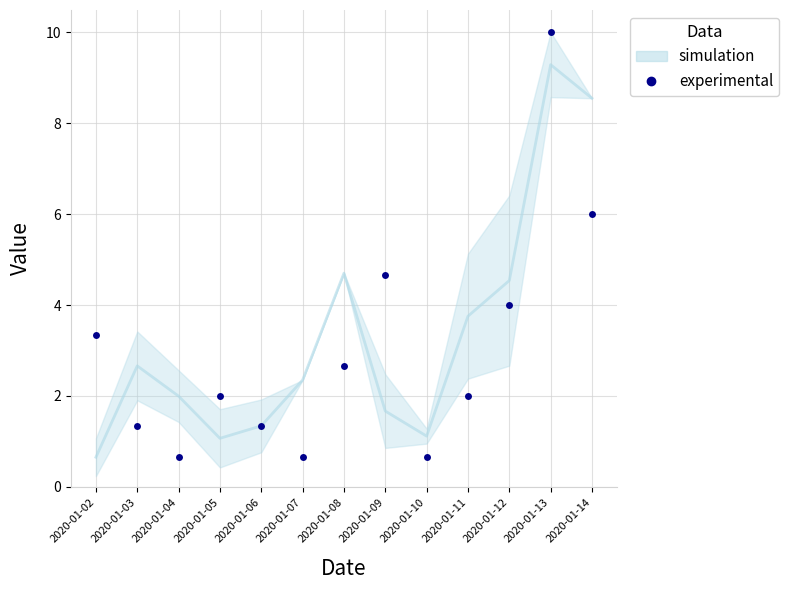

What is the lowest value of the experimental (NOMBRE D ENVOI) series?

0.7